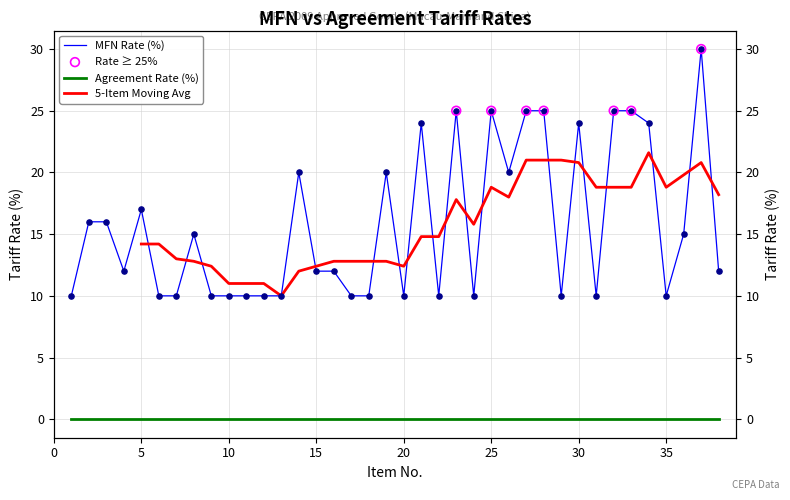

Between 16 and 6, which is larger?

16